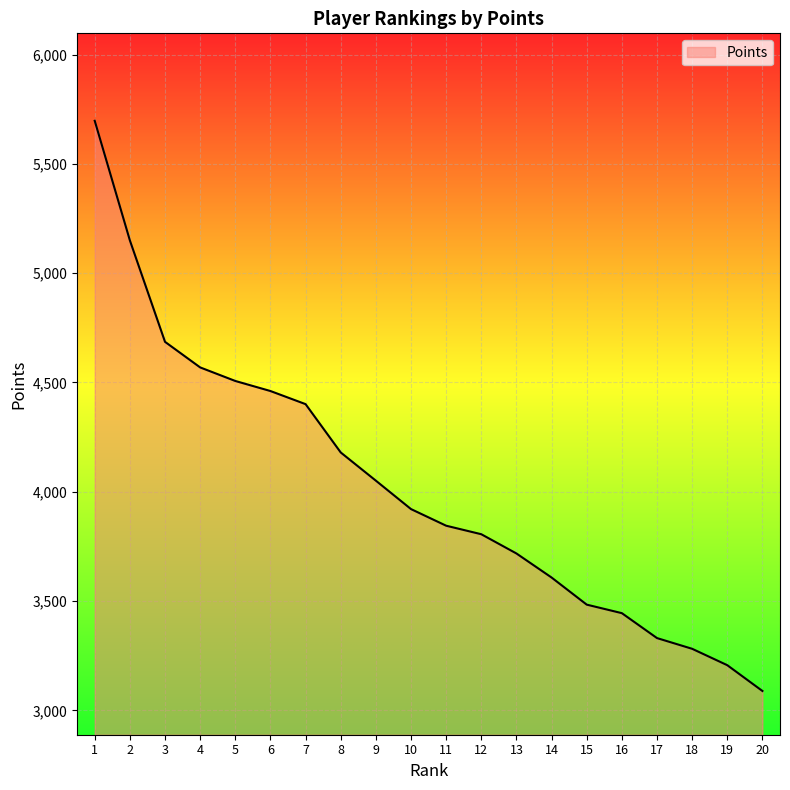

Which category has the lowest value across all series?

20